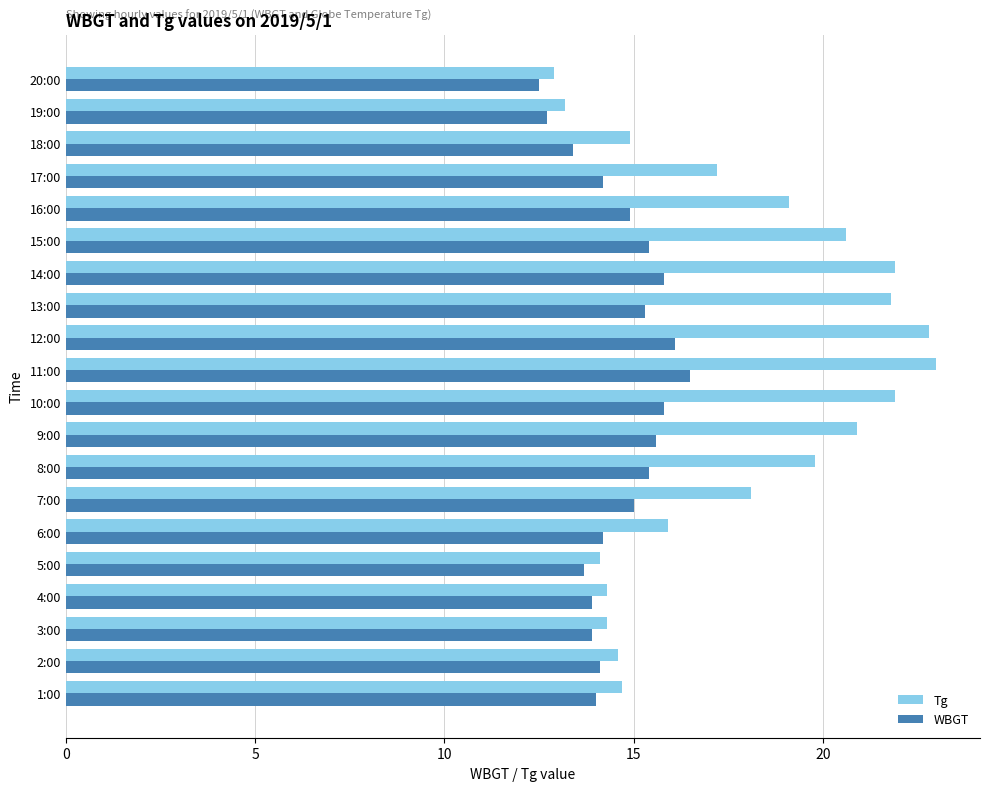

Is the value of WBGT at 9:00 greater than the value of Tg at 9:00?

No